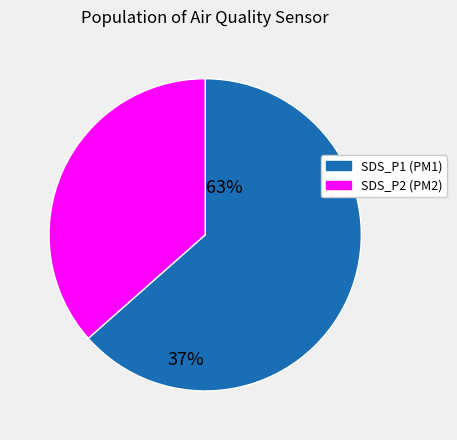

Do SDS_P2 and SDS_P1 together represent more than half of the pie?

Yes